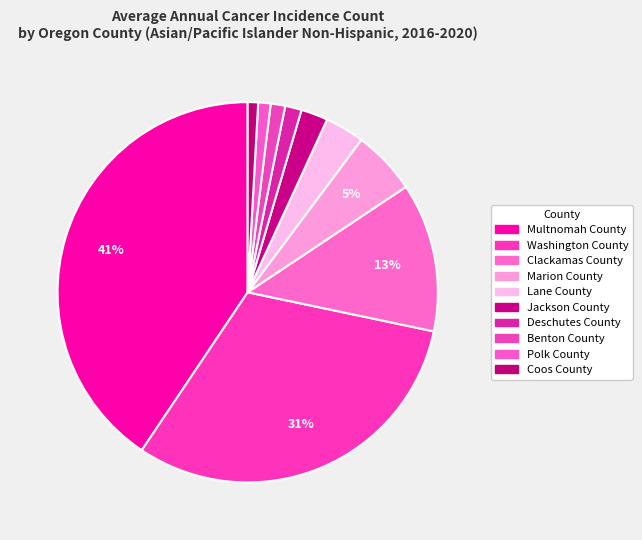

How many slices are in this pie chart?

10